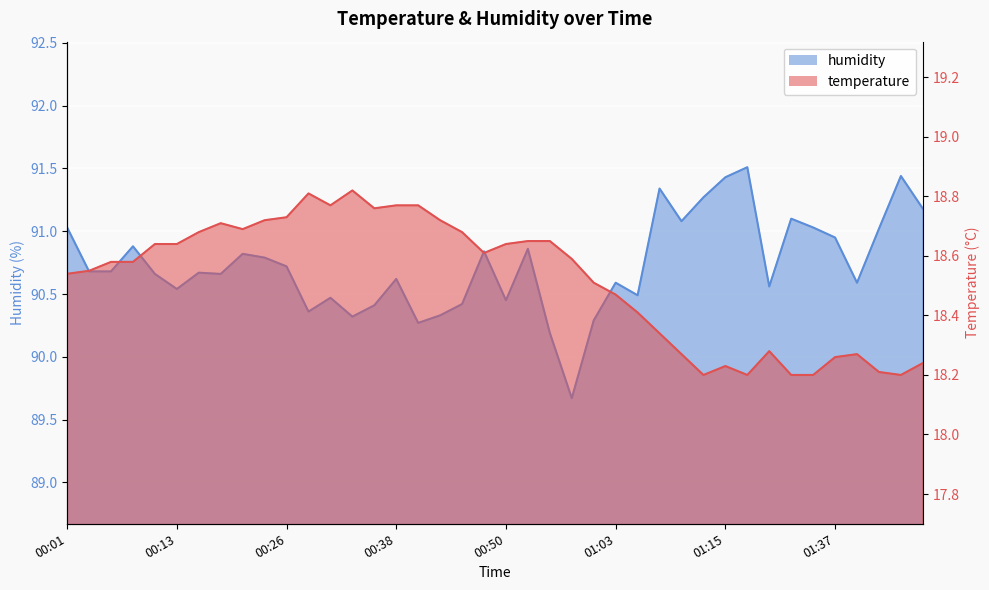

Reading right to left, extract all data points from this chart.

temperature: 01:50=18.2	01:48=18.2	01:45=18.2	01:39=18.3	01:37=18.3	01:34=18.2	01:32=18.2	01:26=18.3	01:18=18.2	01:15=18.2	01:13=18.2	01:10=18.3	01:08=18.3	01:05=18.4	01:03=18.5	01:00=18.5	00:58=18.6	00:55=18.6	00:53=18.6	00:50=18.6	00:48=18.6	00:45=18.7	00:43=18.7	00:40=18.8	00:38=18.8	00:36=18.8	00:33=18.8	00:31=18.8	00:28=18.8	00:26=18.7	00:23=18.7	00:21=18.7	00:18=18.7	00:16=18.7	00:13=18.6	00:11=18.6	00:08=18.6	00:06=18.6	00:03=18.6	00:01=18.5
humidity: 01:50=91.2	01:48=91.4	01:45=91.0	01:39=90.6	01:37=91.0	01:34=91.0	01:32=91.1	01:26=90.6	01:18=91.5	01:15=91.4	01:13=91.3	01:10=91.1	01:08=91.3	01:05=90.5	01:03=90.6	01:00=90.3	00:58=89.7	00:55=90.2	00:53=90.9	00:50=90.5	00:48=90.8	00:45=90.4	00:43=90.3	00:40=90.3	00:38=90.6	00:36=90.4	00:33=90.3	00:31=90.5	00:28=90.4	00:26=90.7	00:23=90.8	00:21=90.8	00:18=90.7	00:16=90.7	00:13=90.5	00:11=90.7	00:08=90.9	00:06=90.7	00:03=90.7	00:01=91.0